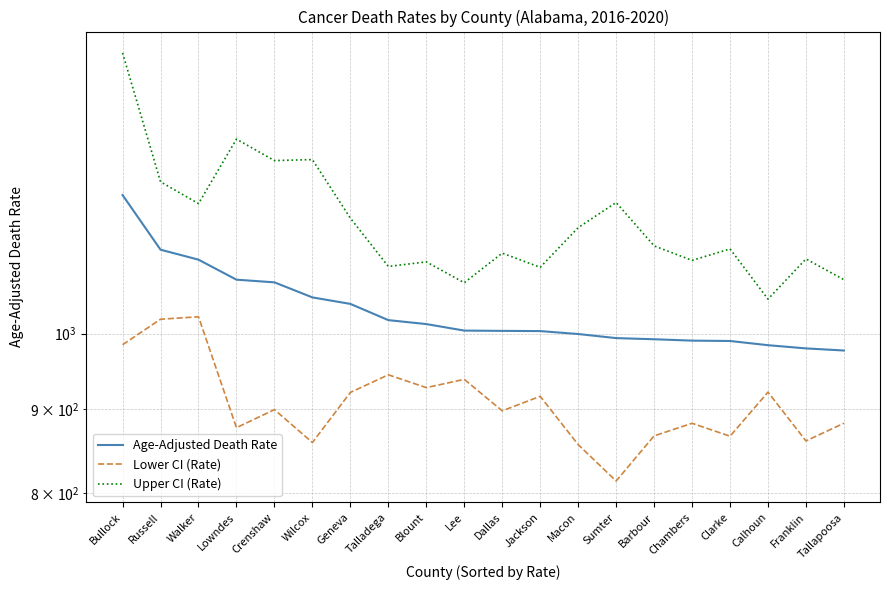

Where does the Upper CI (Rate) series first go above 1130?

Bullock